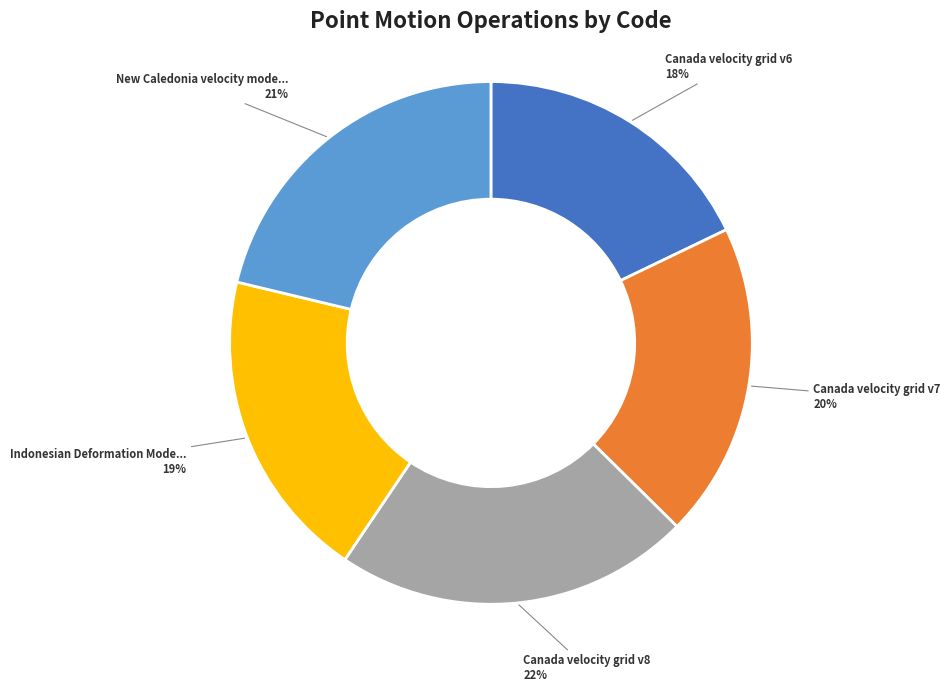

Is there a majority slice in this chart?

No